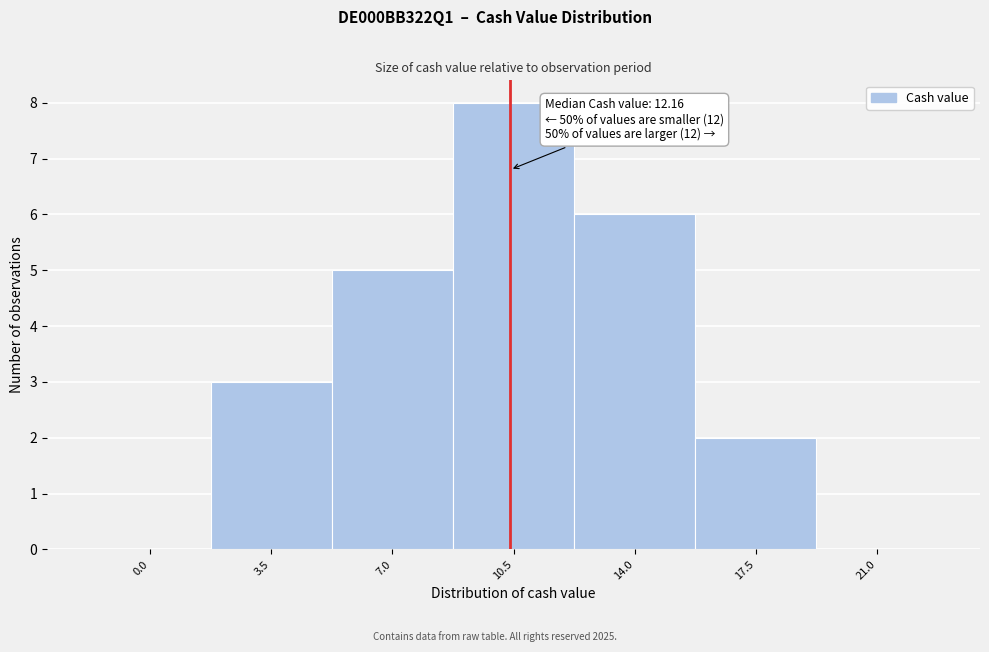

Reading left to right, transcribe all the data shown in this chart.

0.0=0	3.5=3	7.0=5	10.5=8	14.0=6	17.5=2	21.0=0